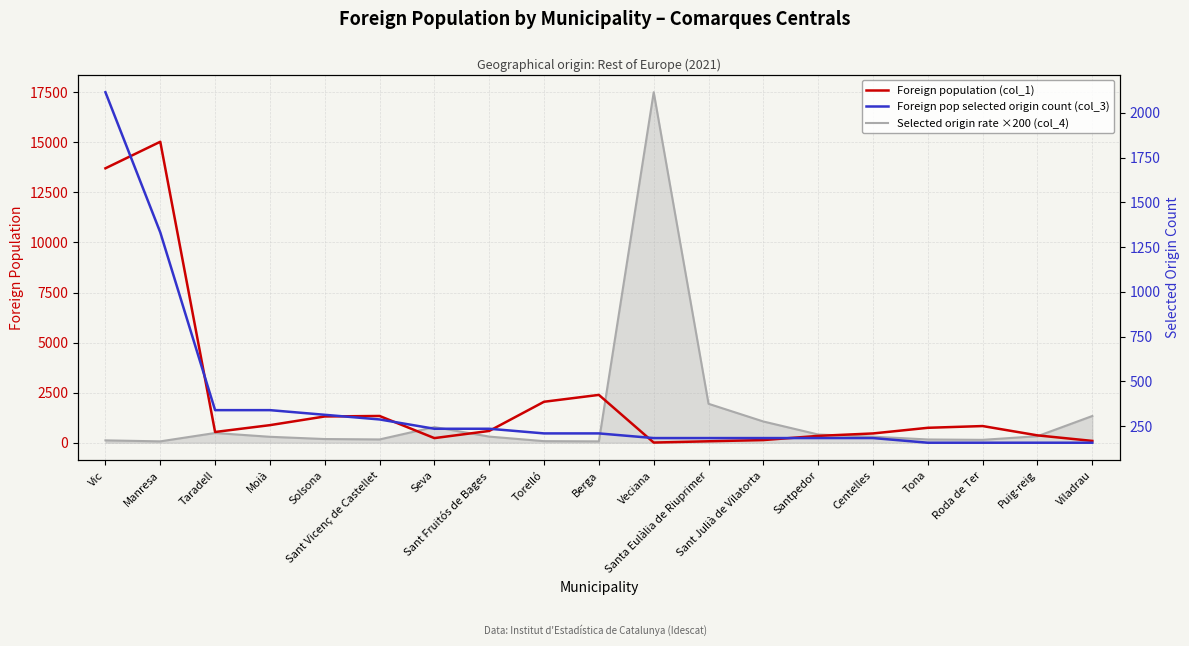

Reading left to right, extract all data points from this chart.

Foreign population (col_1): 13702.0	15027.0	536.0	877.0	1311.0	1335.0	230.0	588.0	2045.0	2388.0	8.0	72.0	132.0	341.0	463.0	745.0	832.0	367.0	90.0
Selected origin rate ×200 (col_4): 118.0	68.0	486.0	296.0	184.0	164.0	782.0	306.0	78.0	68.0	17500.0	1944.0	1060.0	410.0	302.0	162.0	144.0	326.0	1334.0
Foreign pop selected origin count (col_3): 2115.0	1332.0	339.0	339.0	313.0	287.0	235.0	235.0	209.0	209.0	183.0	183.0	183.0	183.0	183.0	157.0	157.0	157.0	157.0